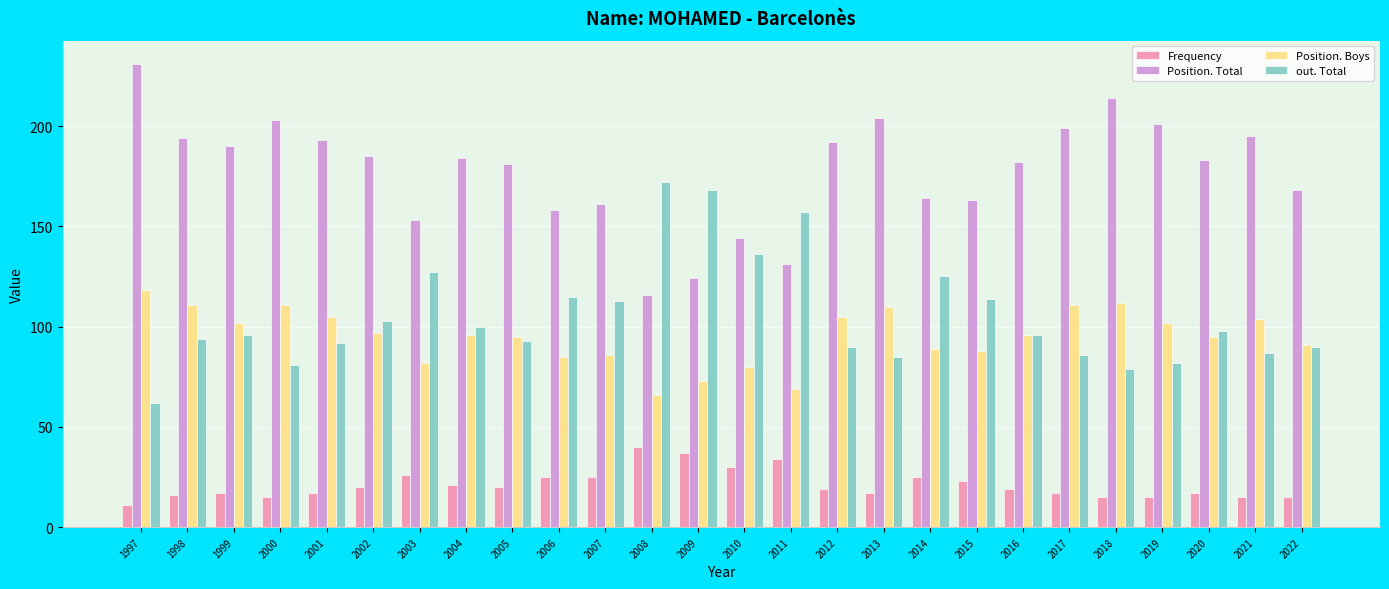

What is the difference between the Position. Total values at 2018 and 1998?

20